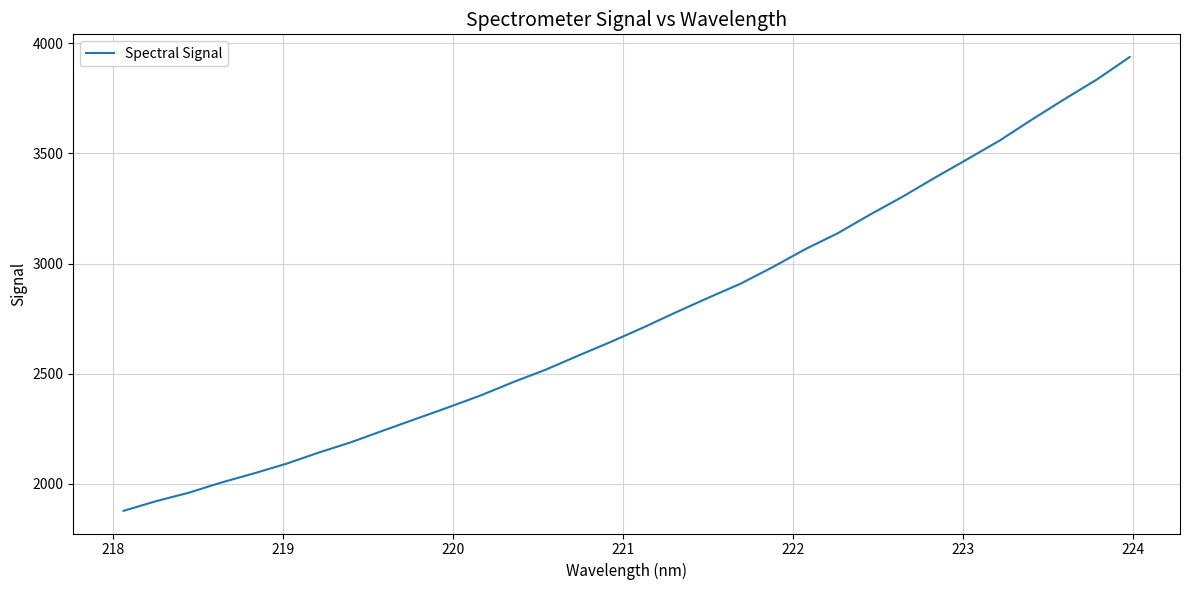

True or false: there are more than 1 points higher than both neighbors.

False